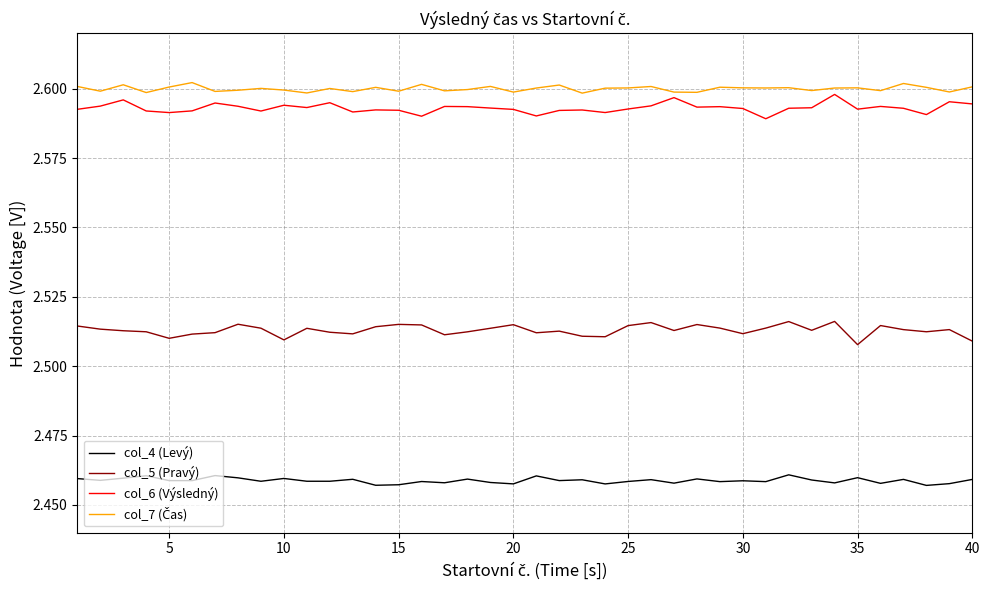

True or false: col_6 (Výsledný) and col_5 (Pravý) cross at least once.

False